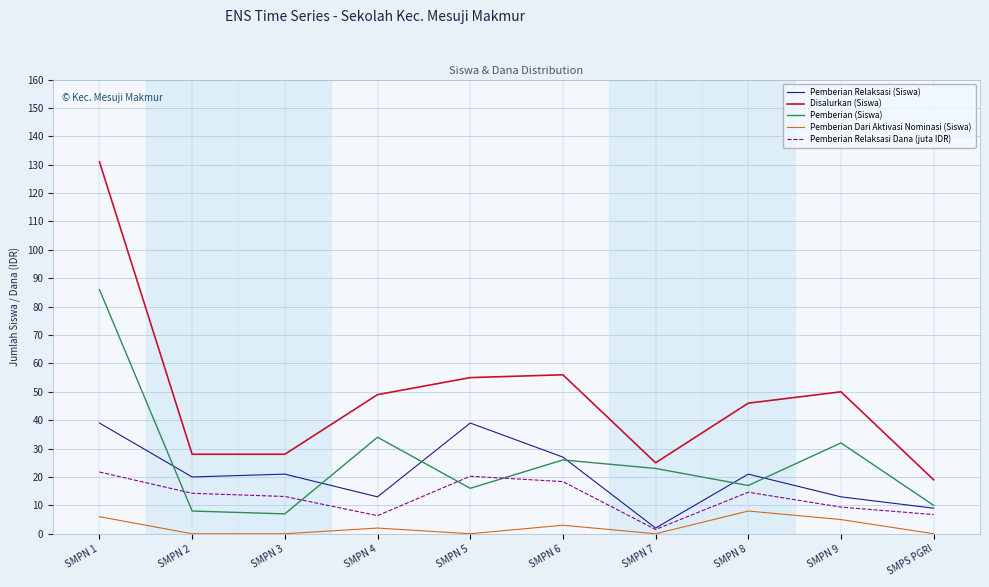

True or false: Pemberian Relaksasi Dana (juta IDR) has more than 0 interior local peaks.

True